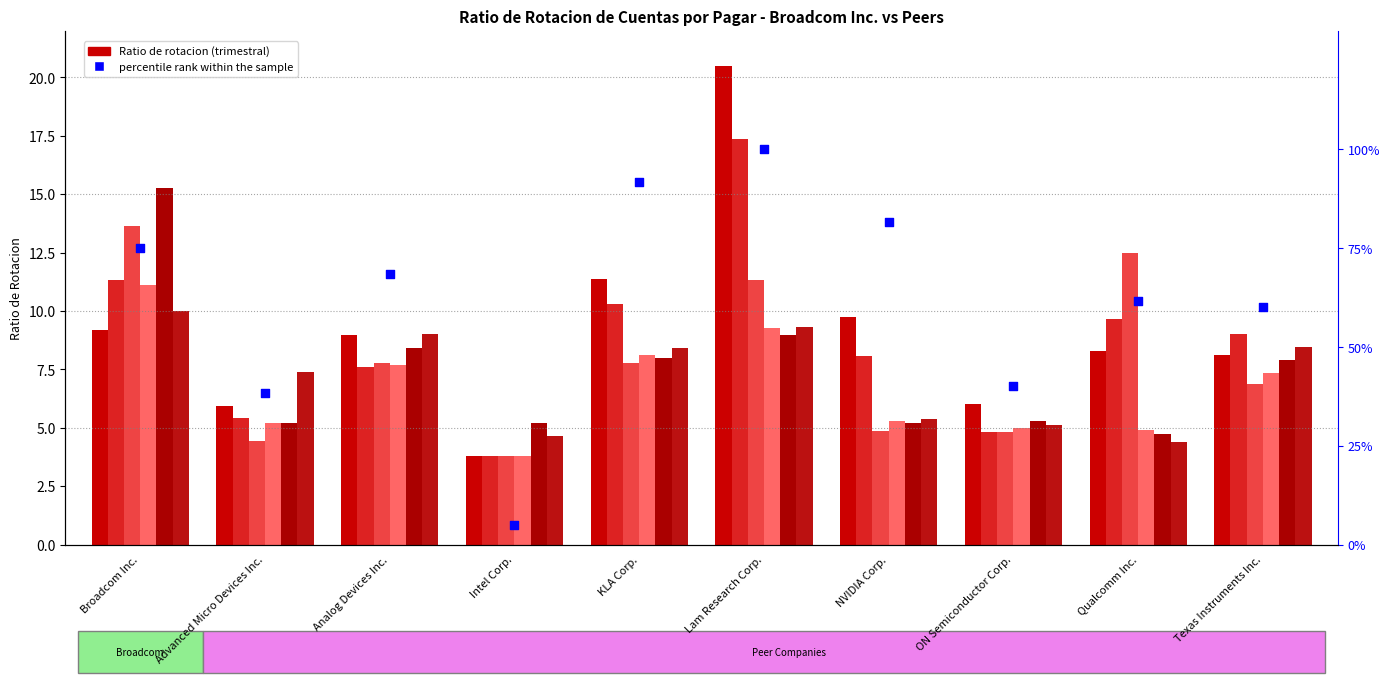

Approximately how many times larger is the value at Intel Corp. compared to Advanced Micro Devices Inc.?

0.1